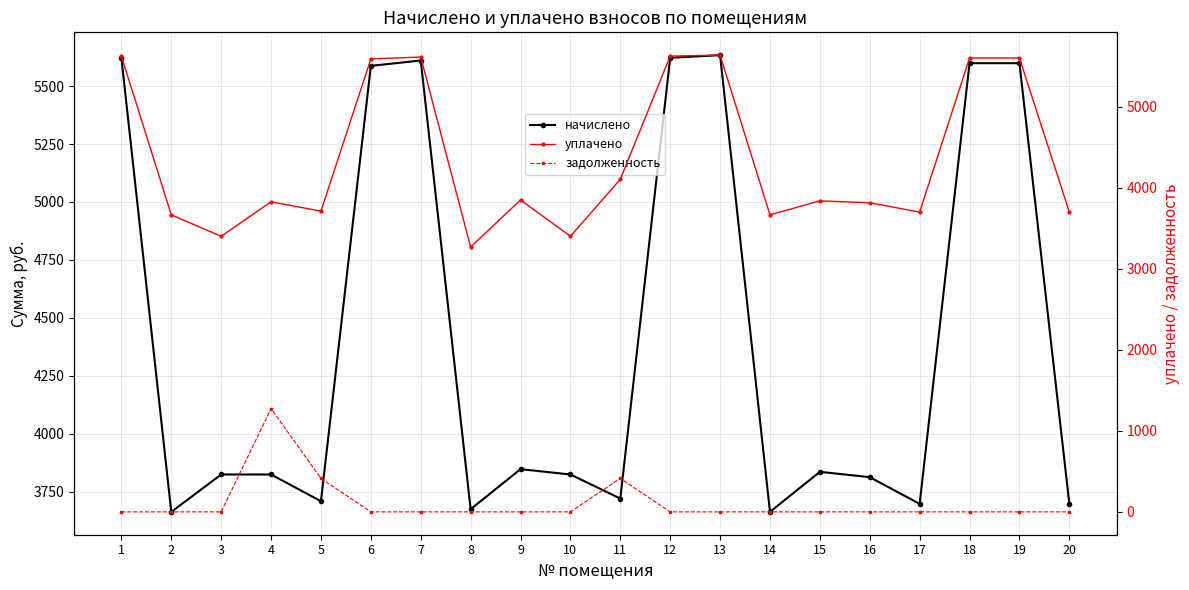

What is the maximum value for начислено?

5633.3